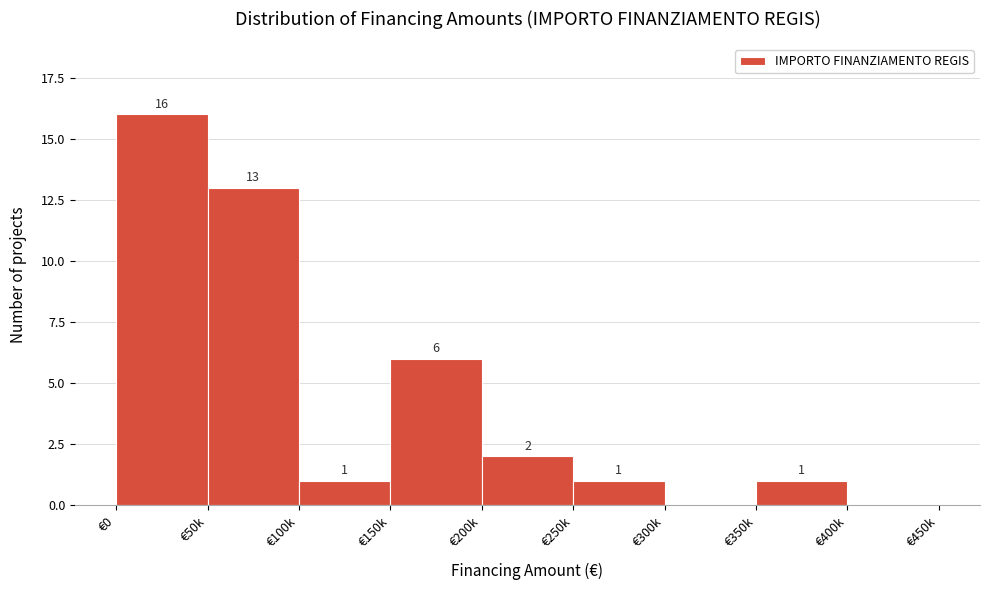

Reading left to right, what are all the values shown in this chart?

€0=16	€50k=13	€100k=1	€150k=6	€200k=2	€250k=1	€300k=0	€350k=1	€400k=0